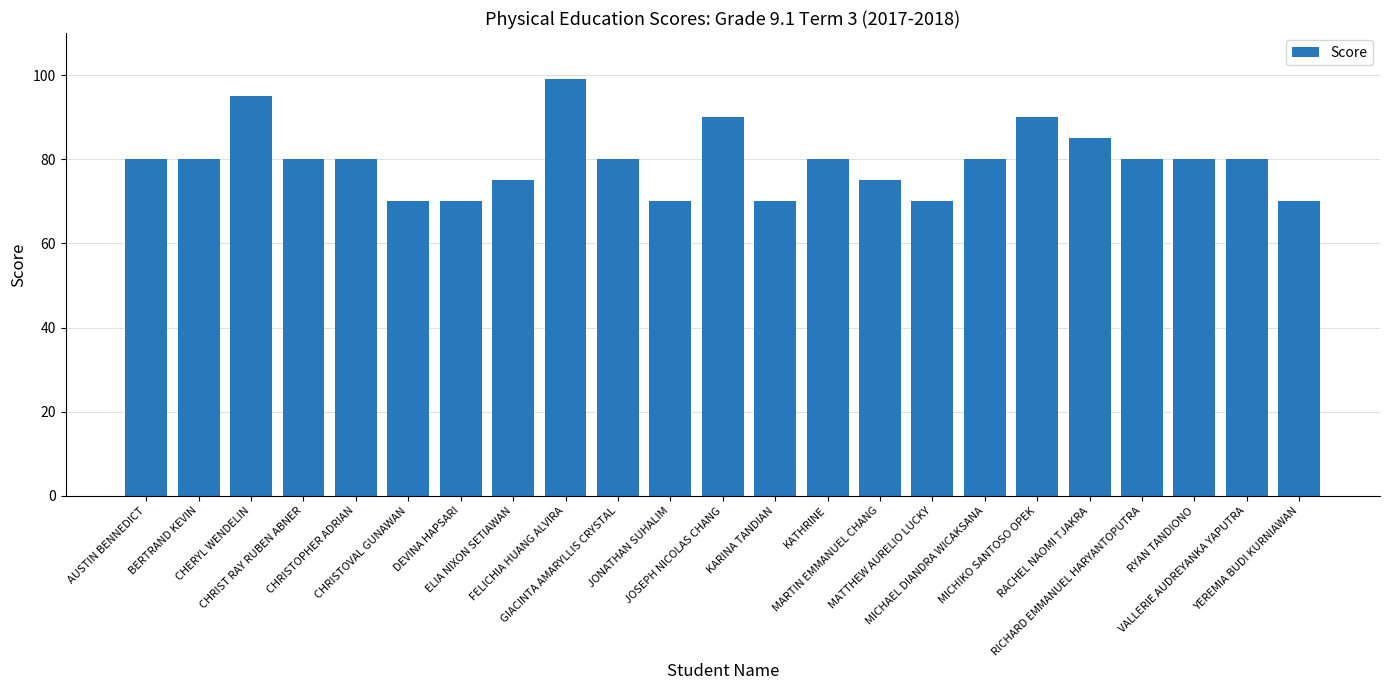

The chart shows a value of 70 at CHRISTOVAL GUNAWAN. True or false?

True